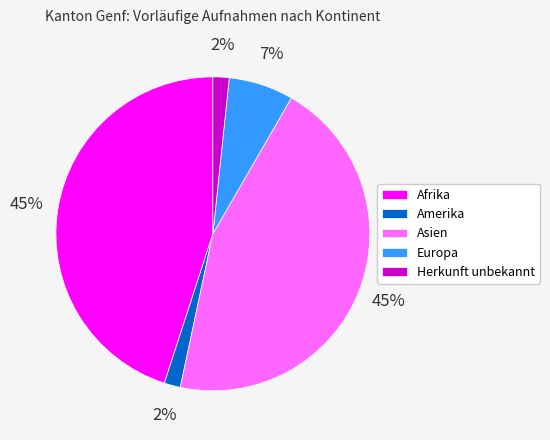

Between Amerika and Afrika, which is larger?

Afrika